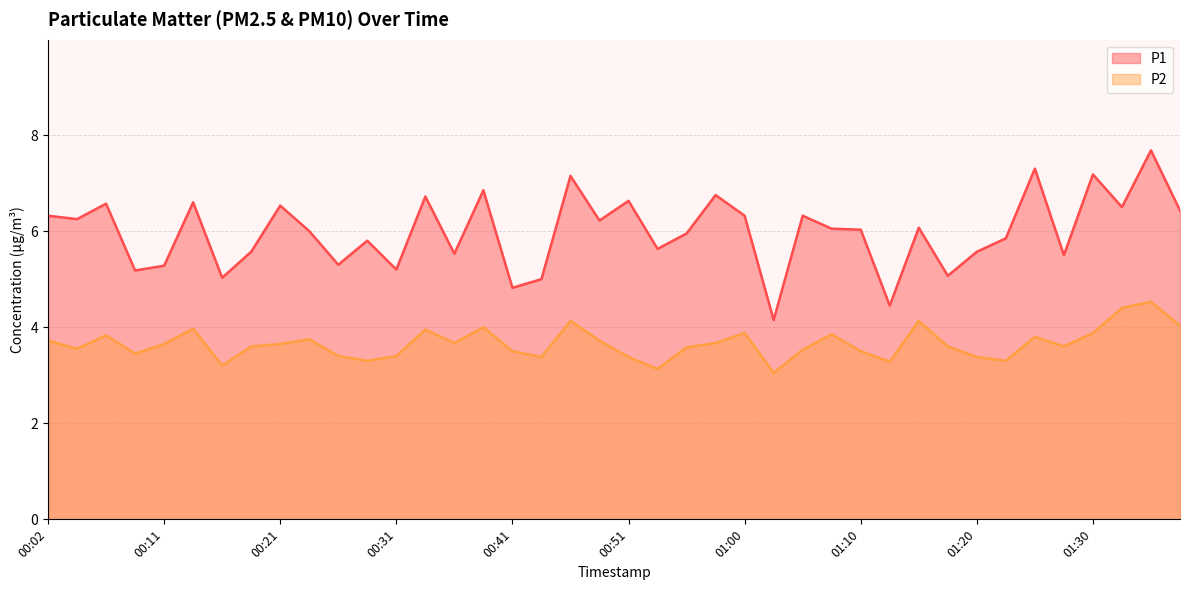

What is the smallest value displayed?

3.0